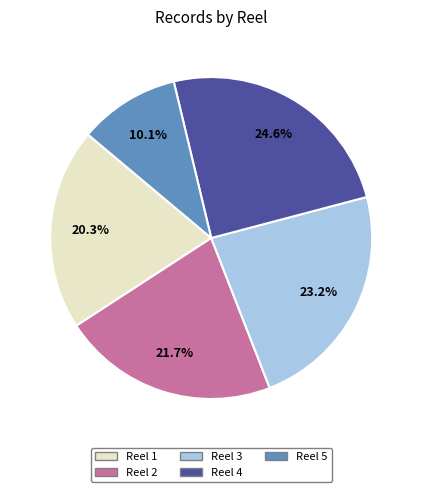

Does Reel 3 represent more than half of the total?

No